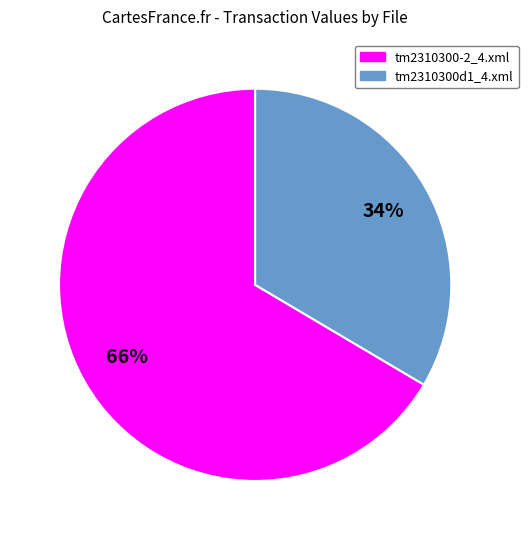

Which slice represents more than half of the pie?

tm2310300-2_4.xml